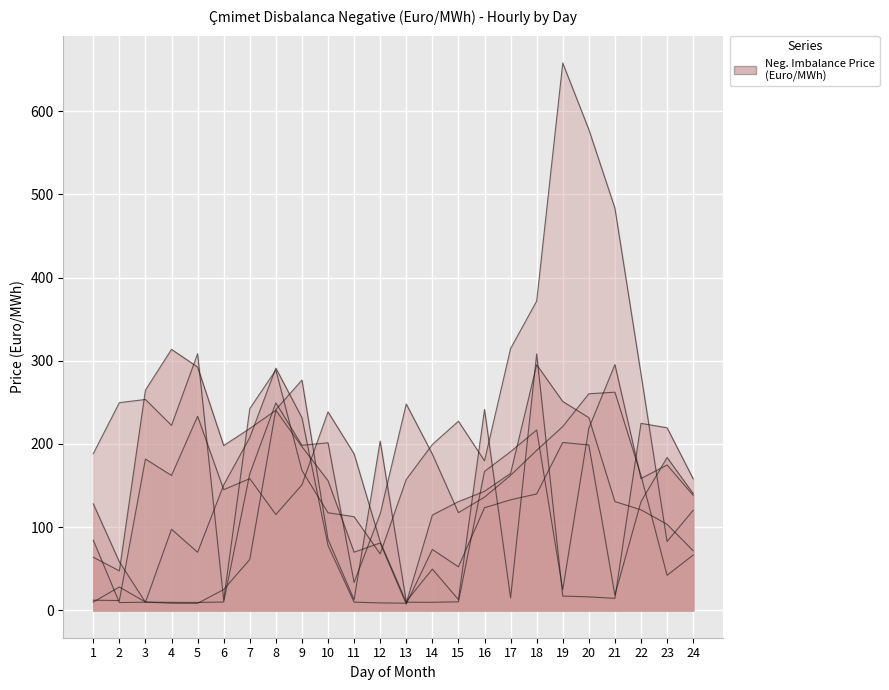

At which category does Hour 14 (13:00-14:00) reach its first local peak?

3